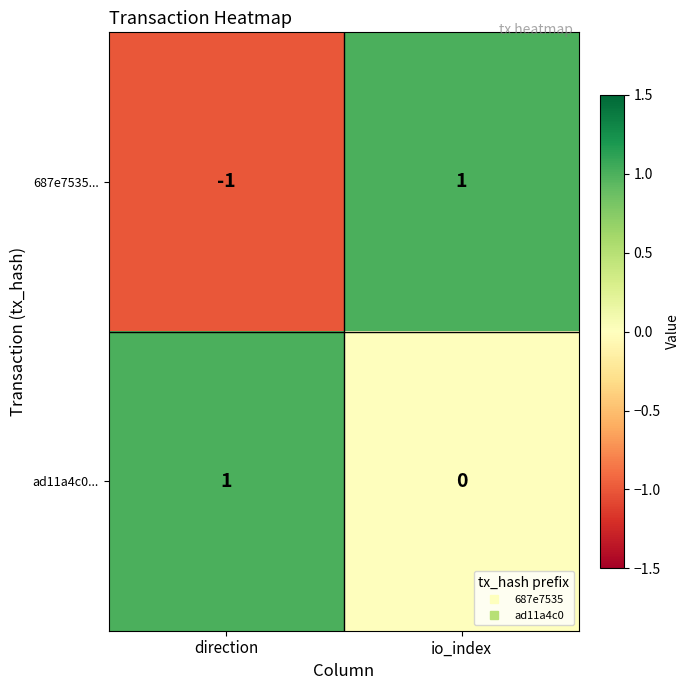

How many data points in ad11a4c0... are less than 1?

1